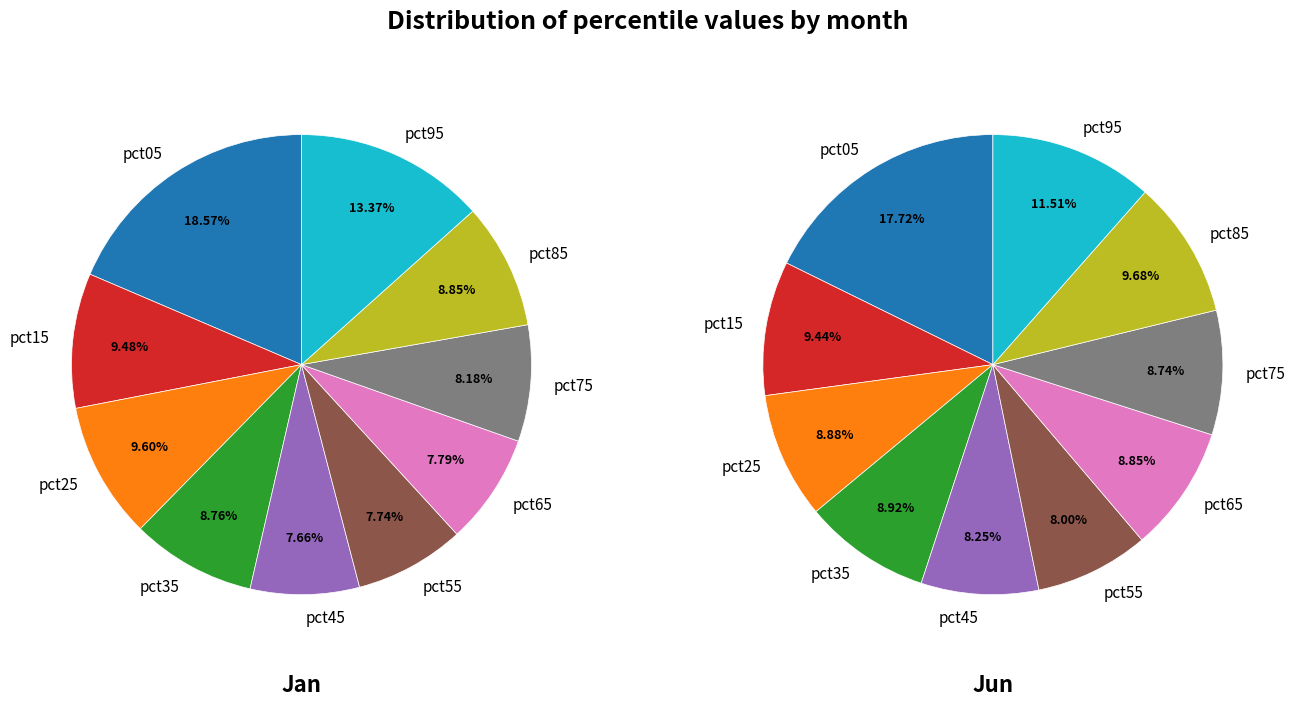

Is there a majority slice in this chart?

No